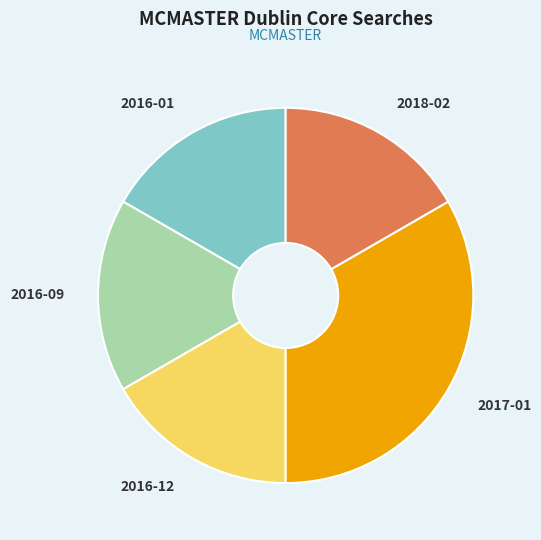

Does 2018-02 represent more than half of the total?

No